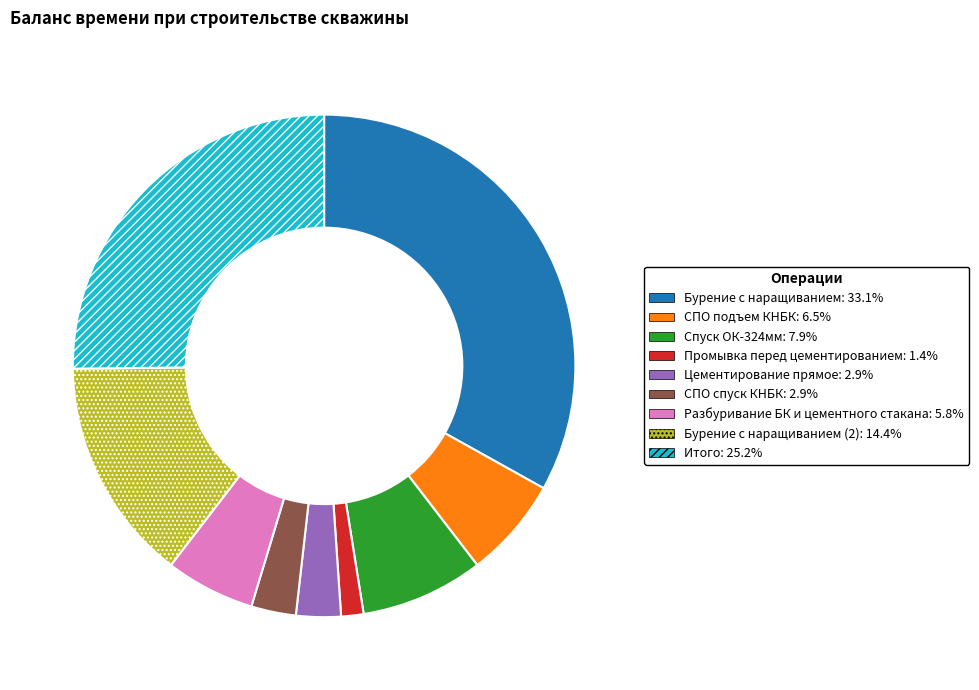

Is there any slice that represents more than half of the pie?

No